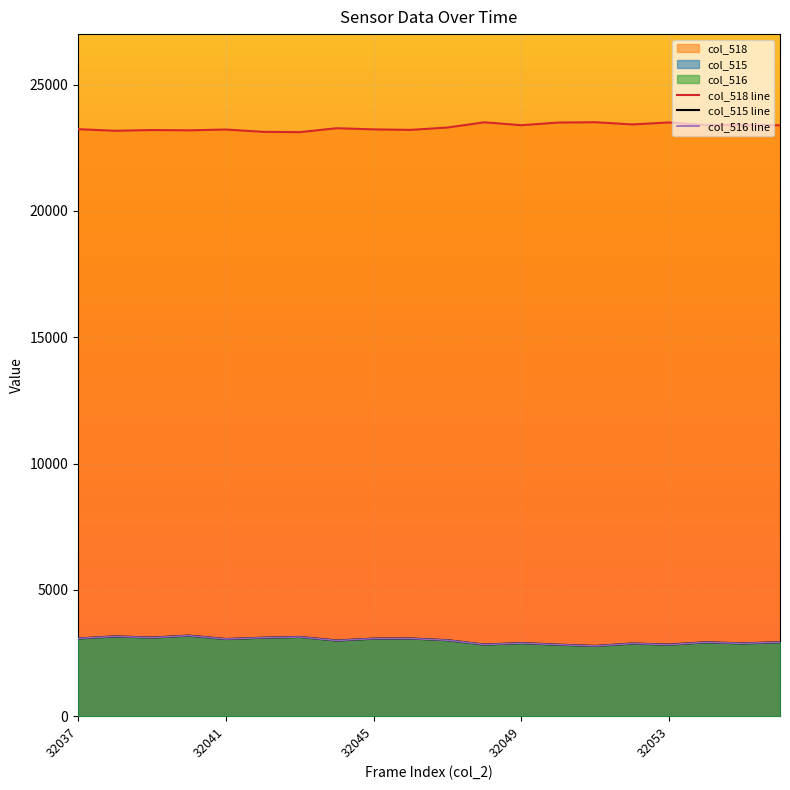

What is the average value of the col_516 line series?

2989